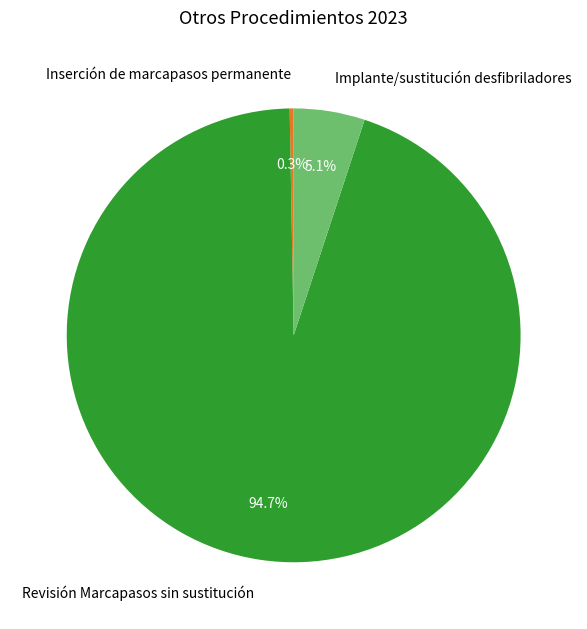

Which category accounts for the majority?

Revisión Marcapasos sin sustitución